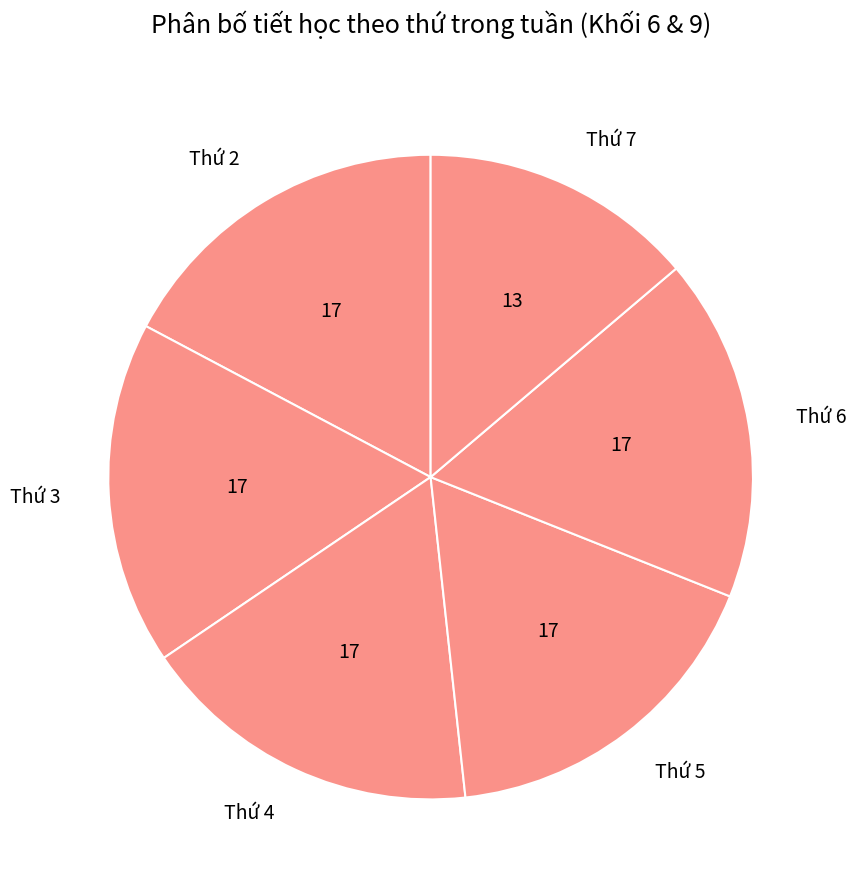

Is the sum of Thứ 3 and Thứ 4 greater than half?

No